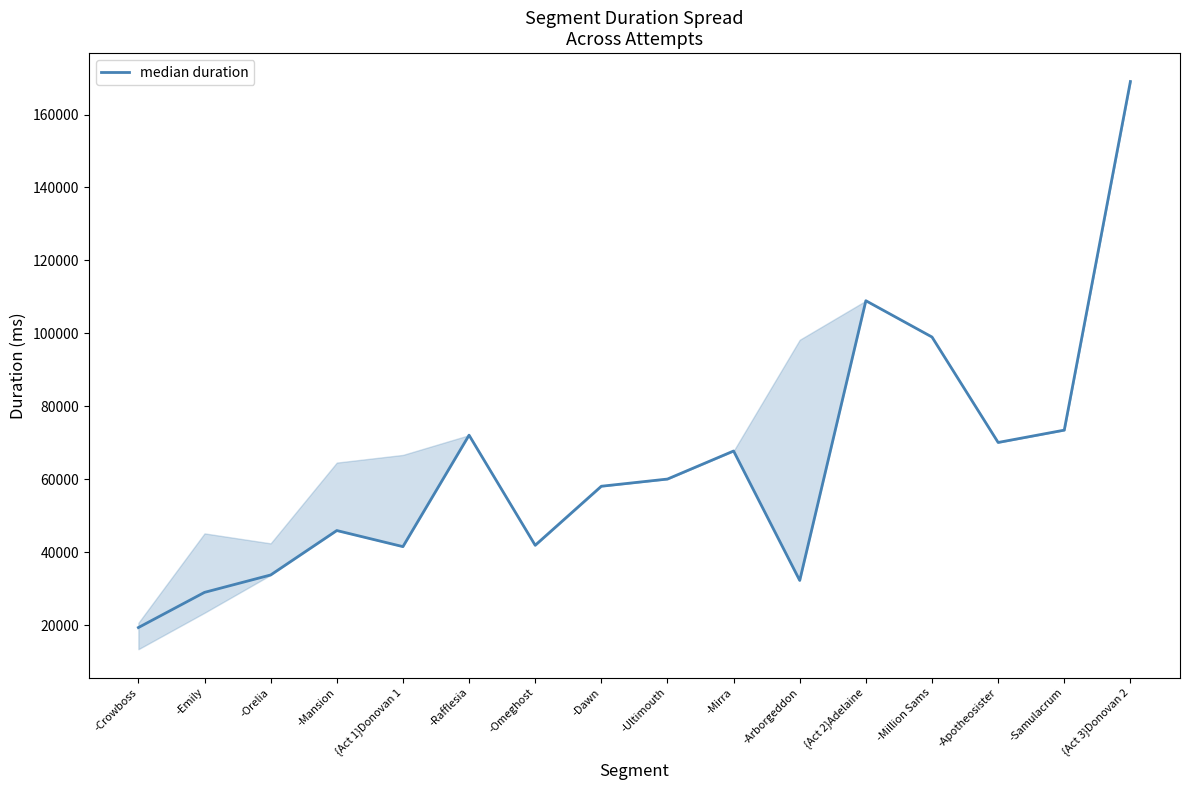

What position from the left is -Mirra?

10